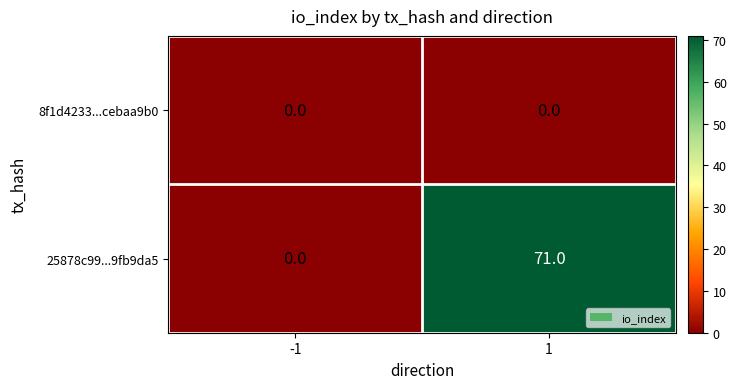

What is the average value of the 25878c99...9fb9da5 series?

36